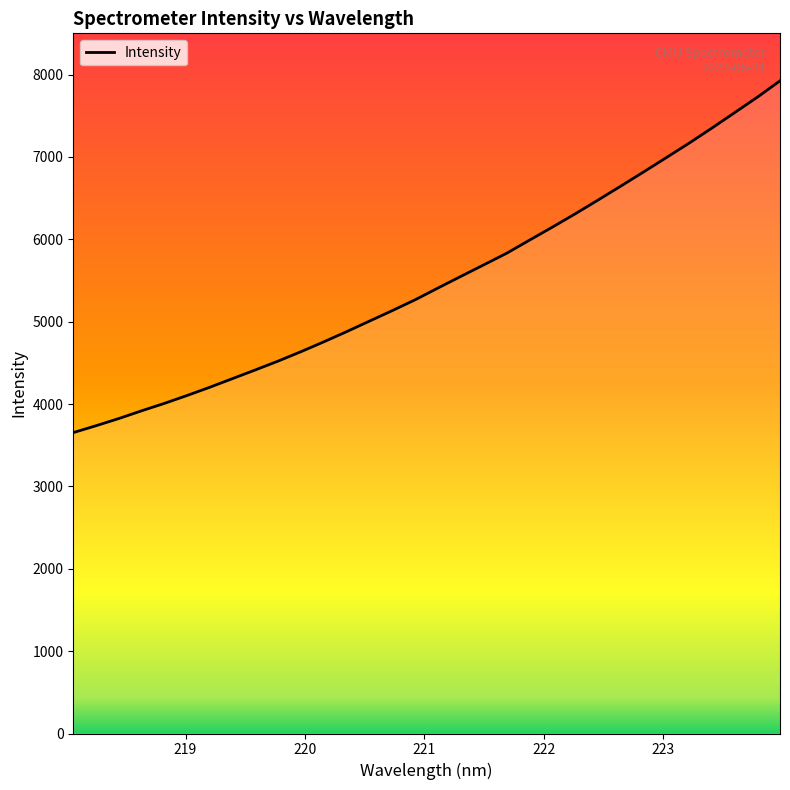

What is the difference between the maximum and minimum values?

4270.5